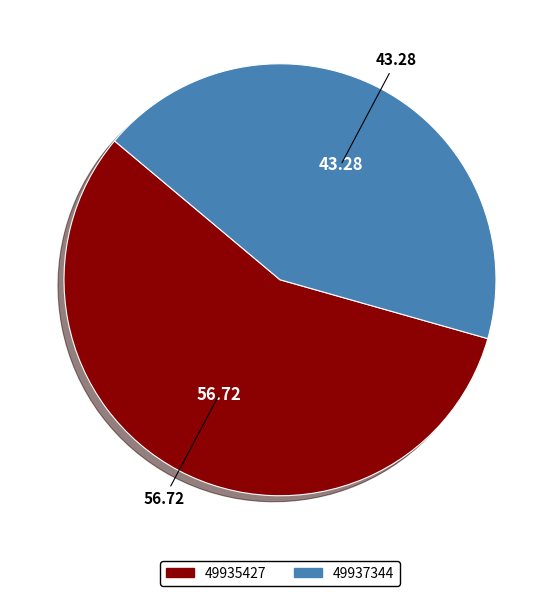

Which category has the biggest portion of the pie?

49935427